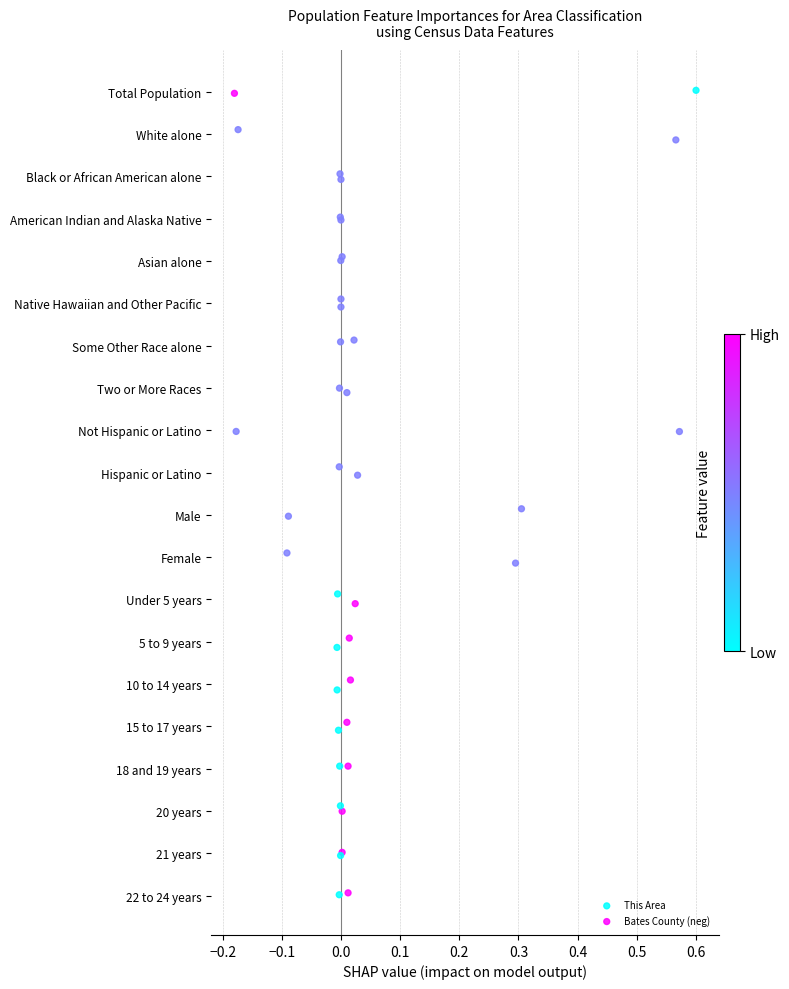

What are all the series names shown in the legend?

This Area, Bates County (neg)